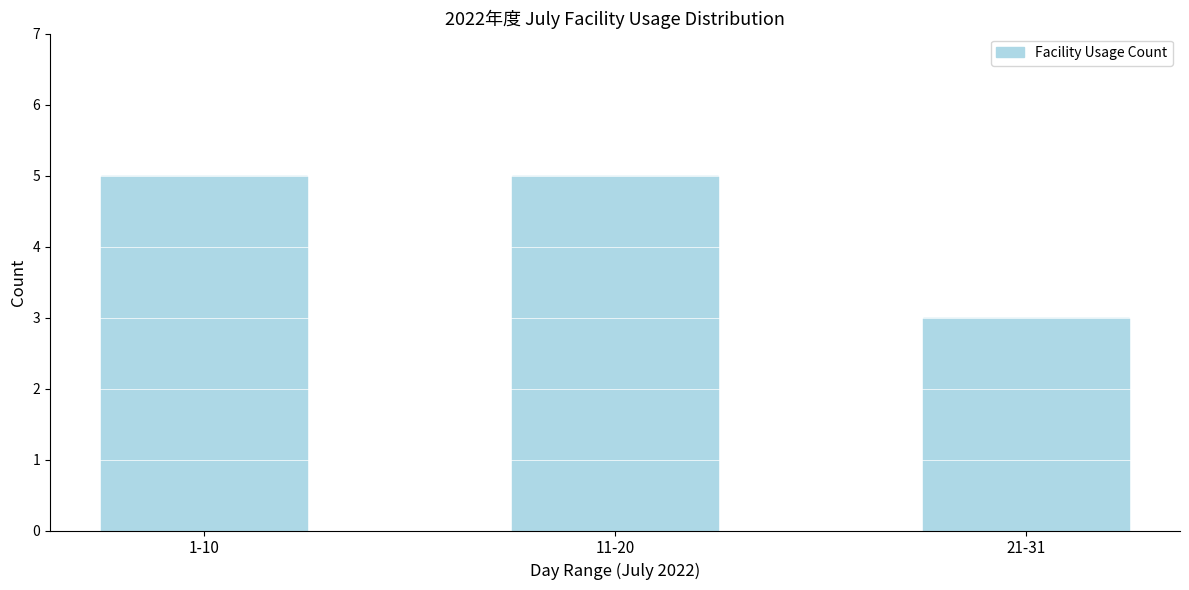

Reading left to right, extract all data points from this chart.

5	5	3